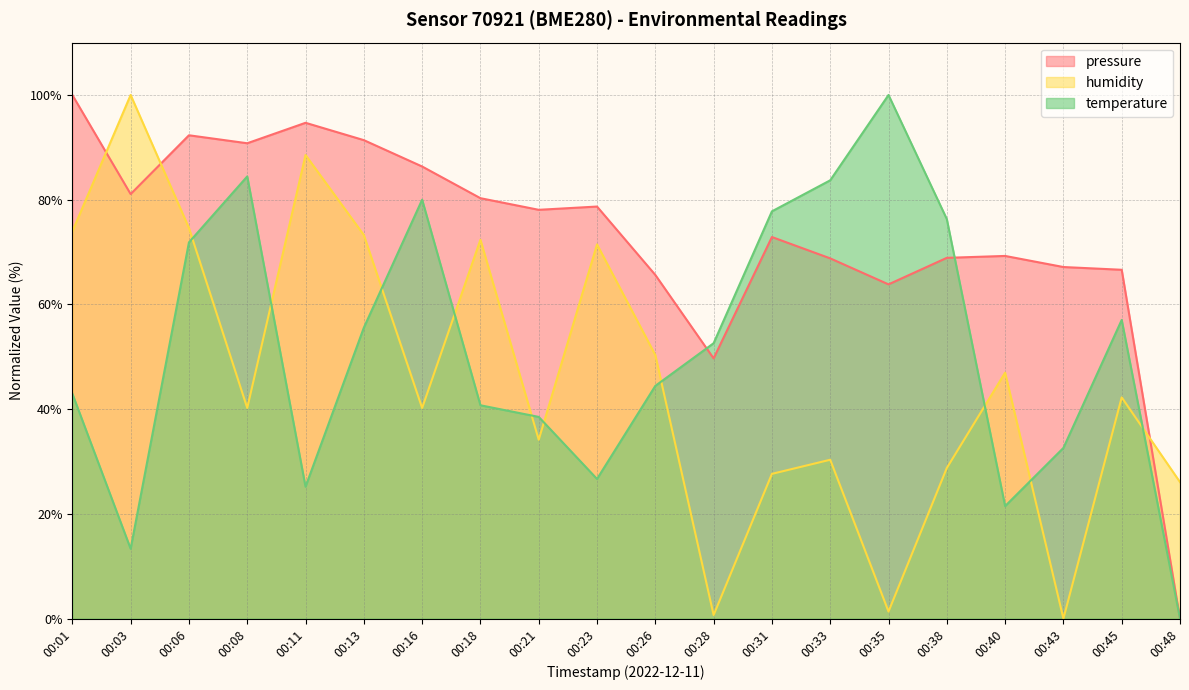

How many values in the pressure series are below 78?

10